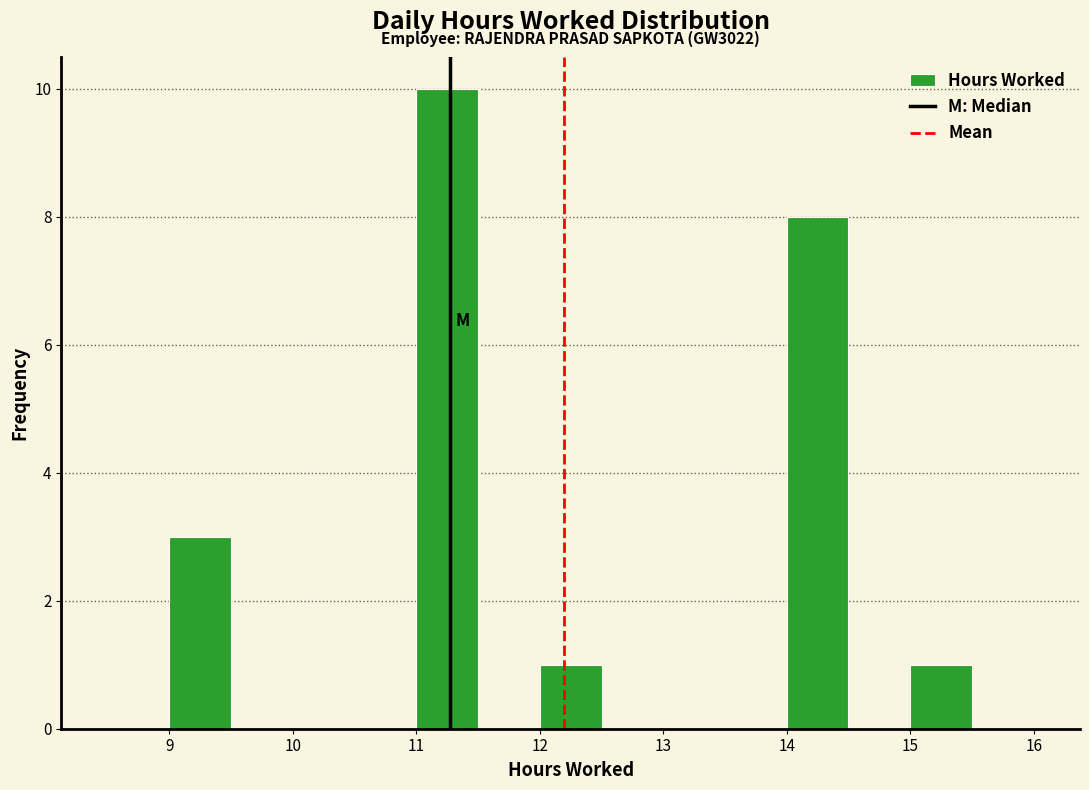

Over which range of the x-axis is the bar tallest?

11.0 to 11.5